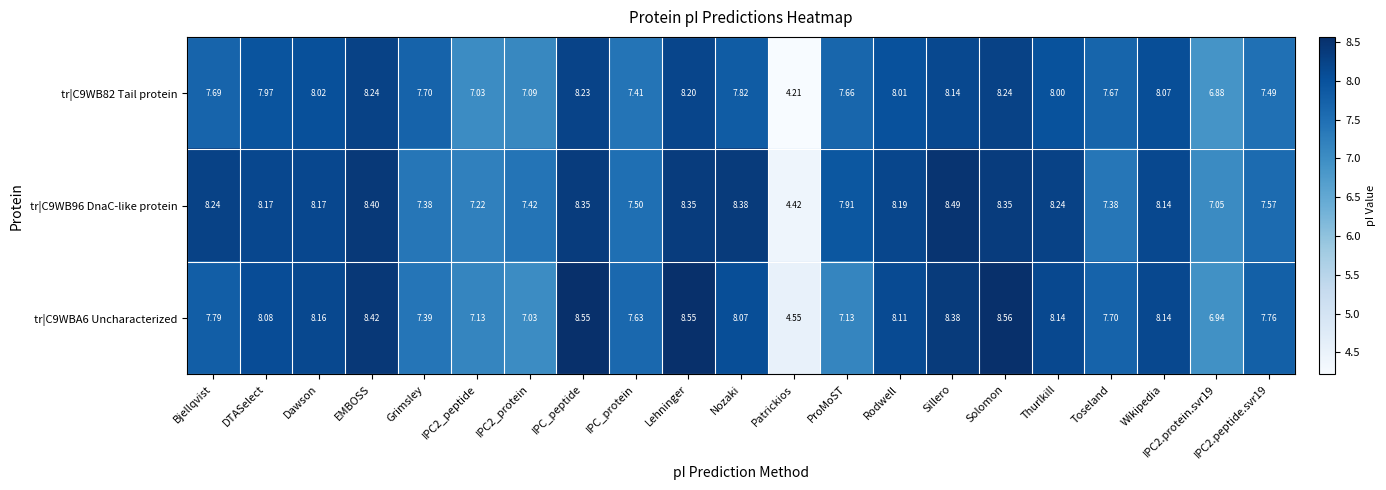

At which category does the chart reach its minimum across all series?

Patrickios